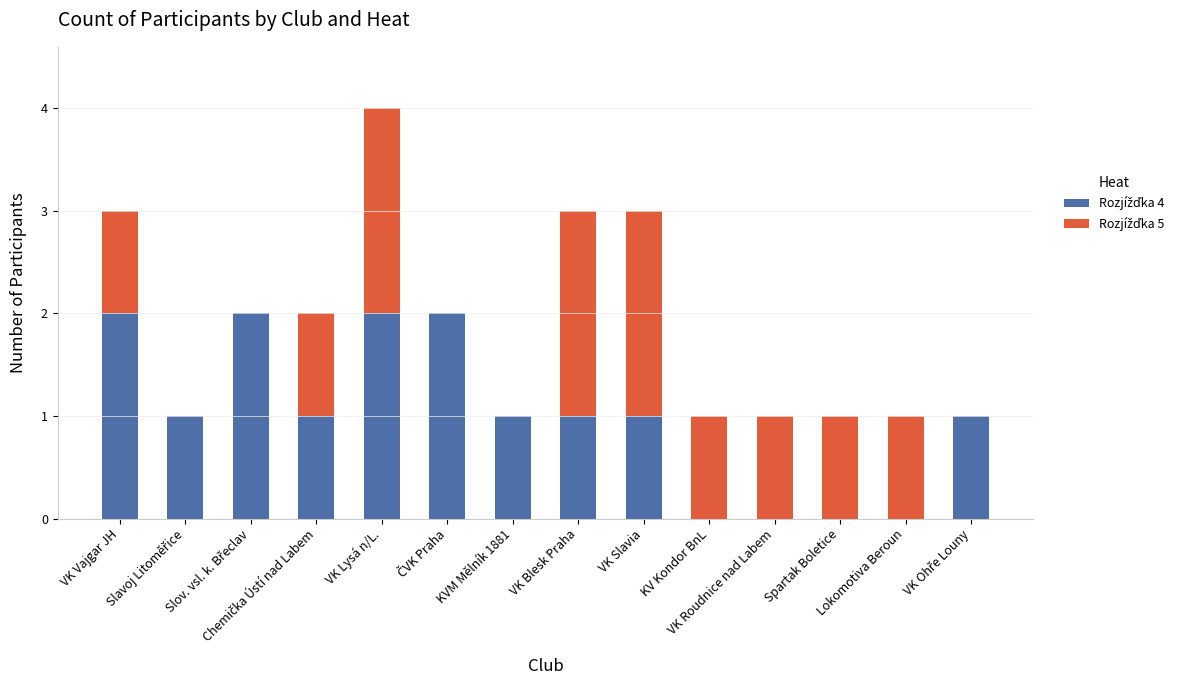

What is the average value of the Rozjížďka 5 series?

1